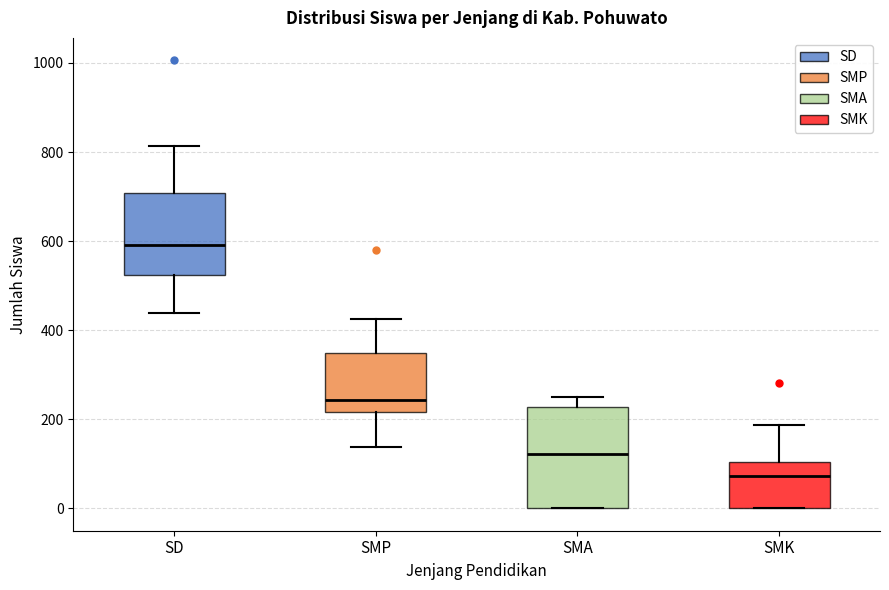

Reading left to right, read every box against the y-axis: the position of its median line, the range the box covers, and the ends of its whiskers. The values are not printed on the chart, so give them approximately, as read against the axis.

SD: median 600, box 520 to 700, whiskers 440 to 820
SMP: median 240, box 220 to 340, whiskers 140 to 420
SMA: median 120, box 0 to 220, whiskers 0 to 240
SMK: median 80, box 0 to 100, whiskers 0 to 180